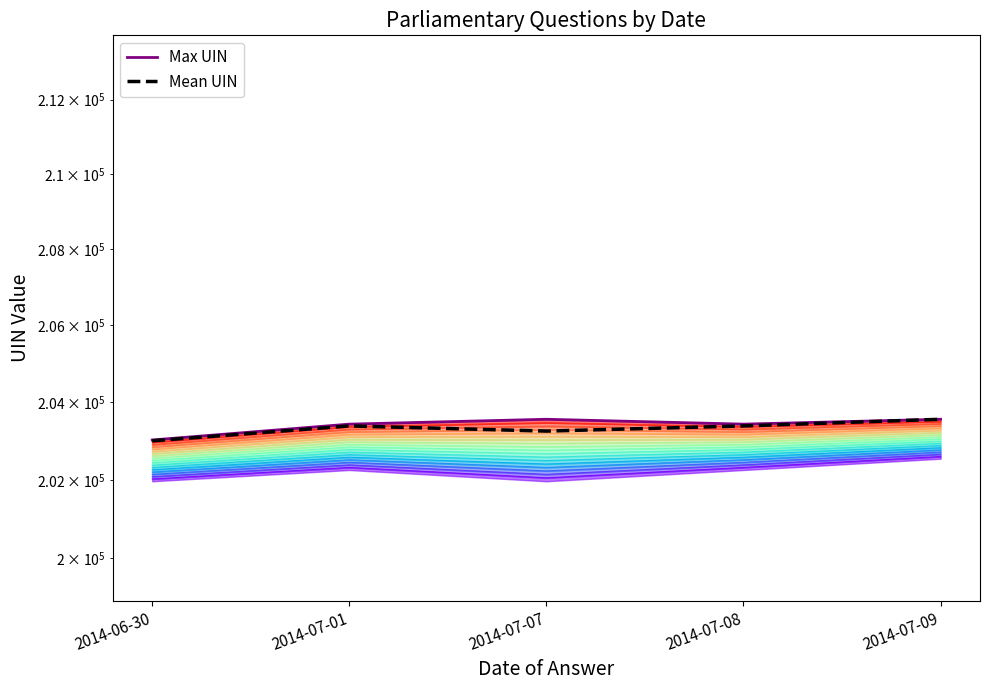

What position from the left is 2014-07-01?

2